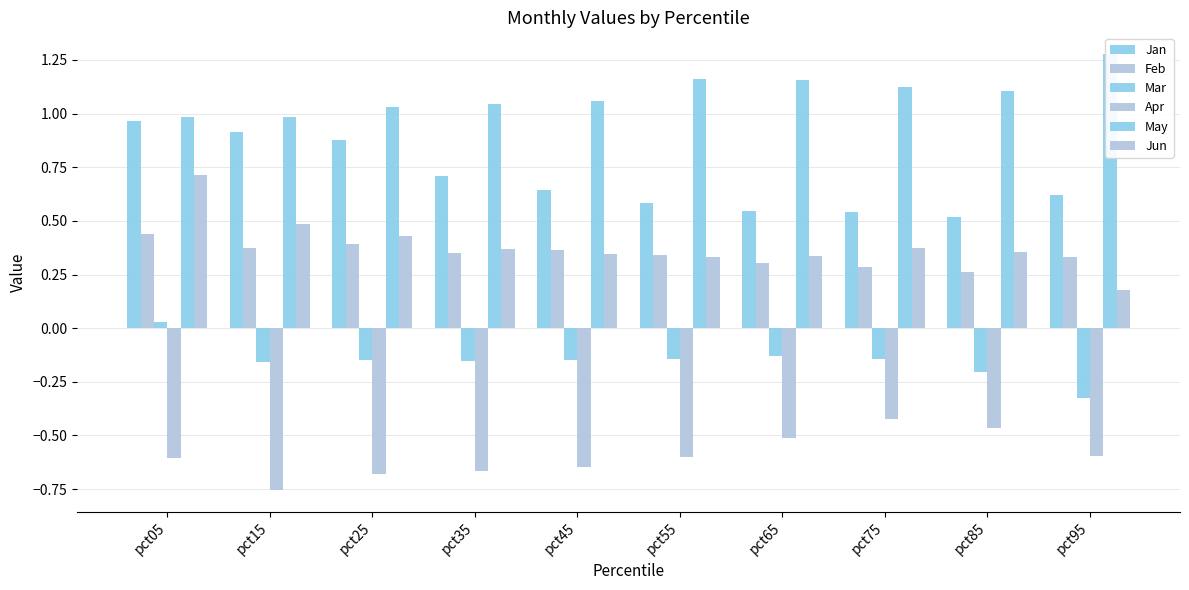

What is the difference between the maximum and minimum values in the May series?

0.3